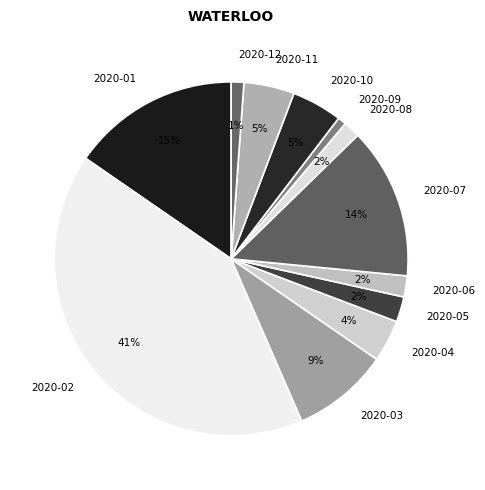

What percentage is the 2020-09 slice, to the nearest percent?

1%